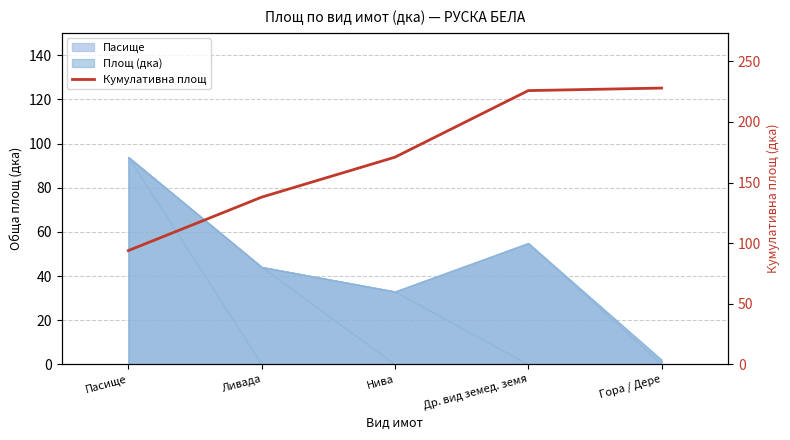

What is the label of the 4th point from the left?

Др. вид земед. земя